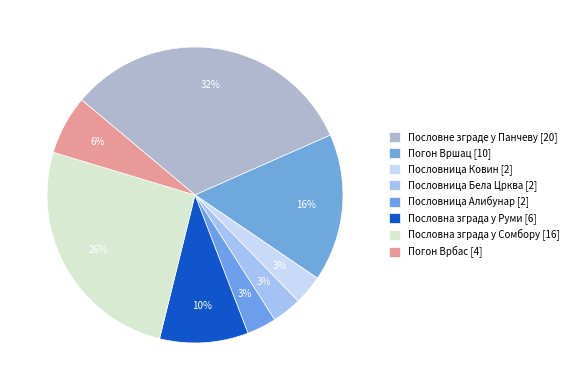

How many slices are in this pie chart?

8